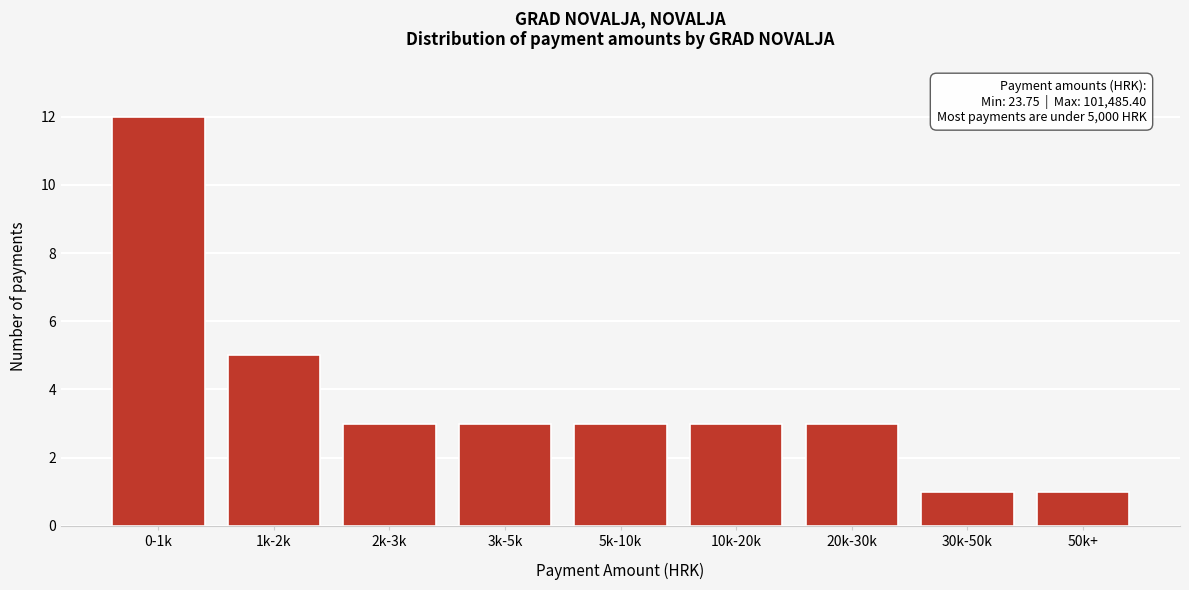

Reading right to left, list all the values displayed in this chart.

1	1	3	3	3	3	3	5	12